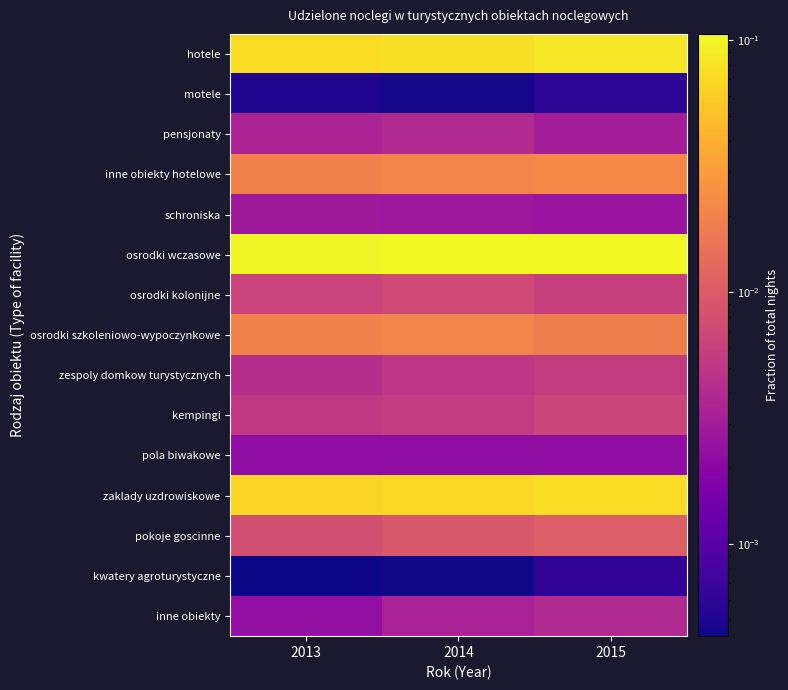

How many distinct data groups are displayed?

15